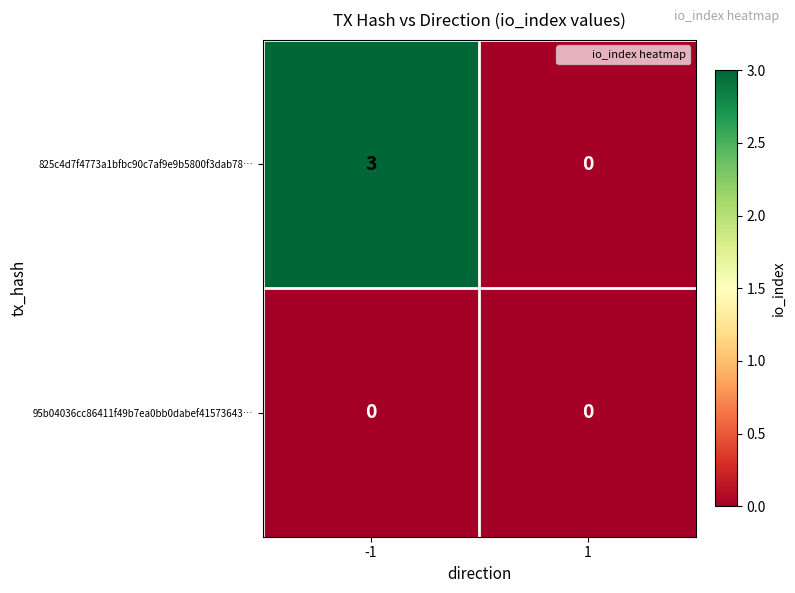

Between -1 and 1, which series saw the biggest shift?

825c4d7f4773a1bfbc90c7af9e9b5800f3dab78…